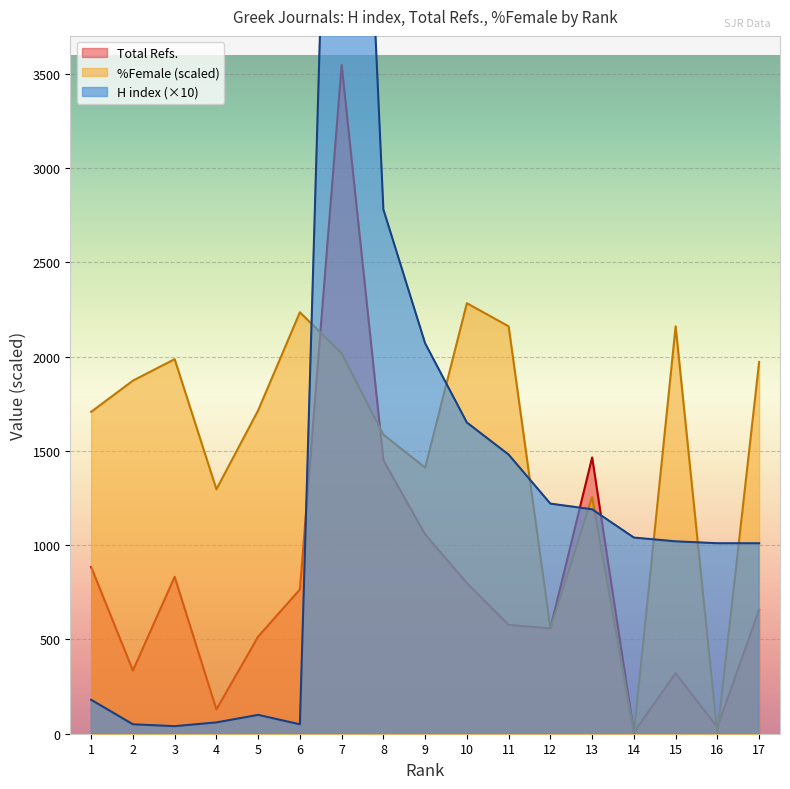

What value does the Total Refs. series have at 11?

577.0